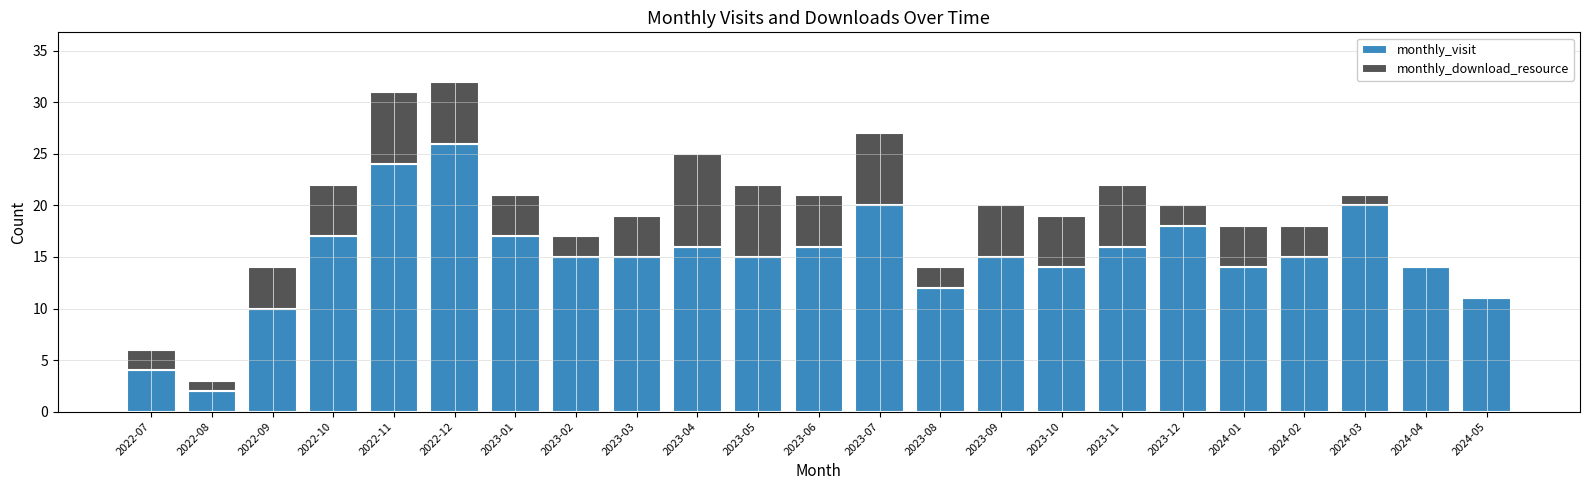

Are the bars grouped side by side (vs. stacked)?

No